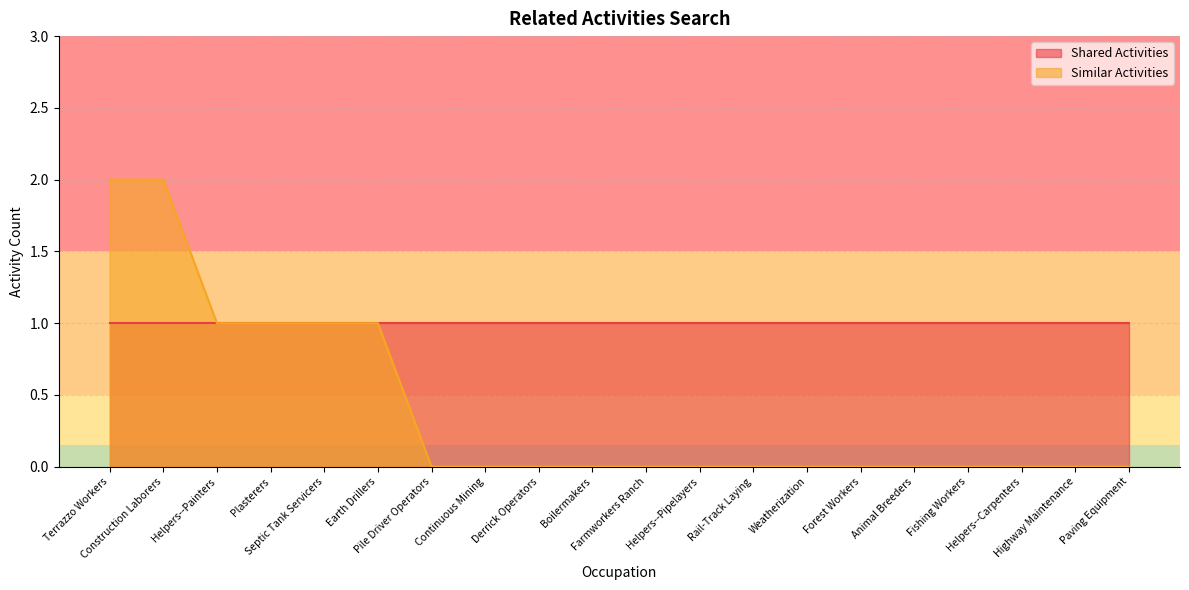

How many positive values are there?

6